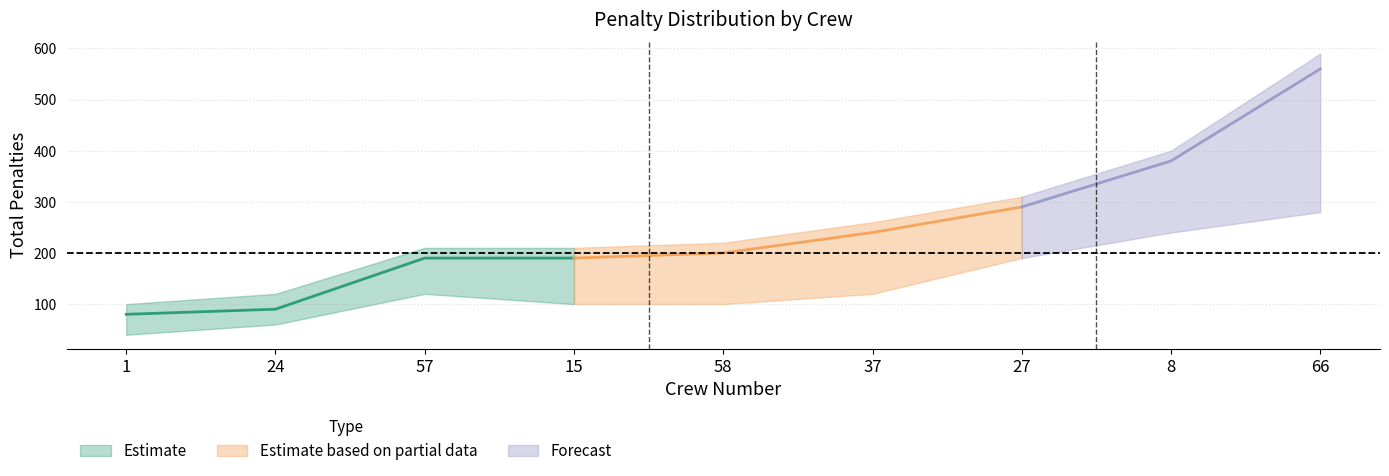

How many data points does each series have?

9